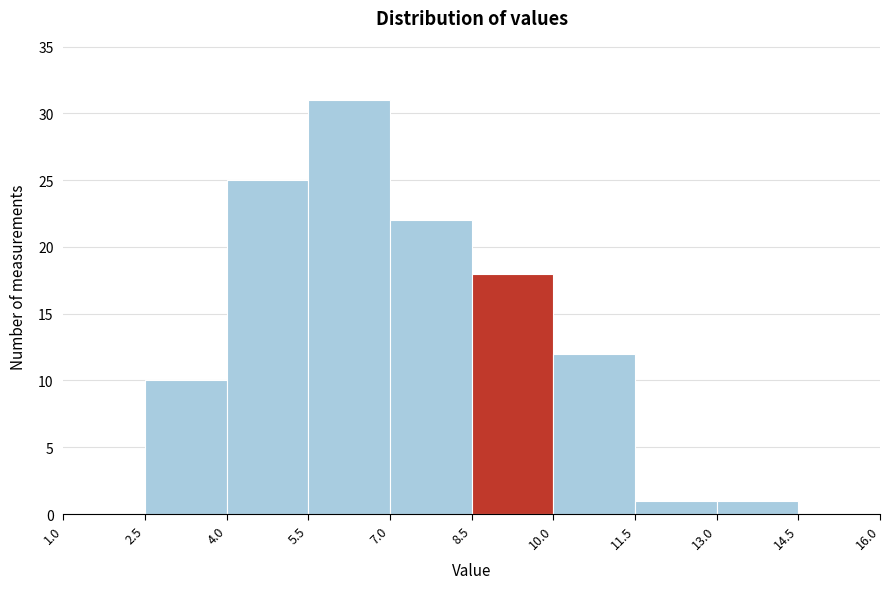

How tall is the bar that spans 13.0 to 14.5 on the x-axis? The values are not printed on the chart, so give them approximately, as read against the axis.

1